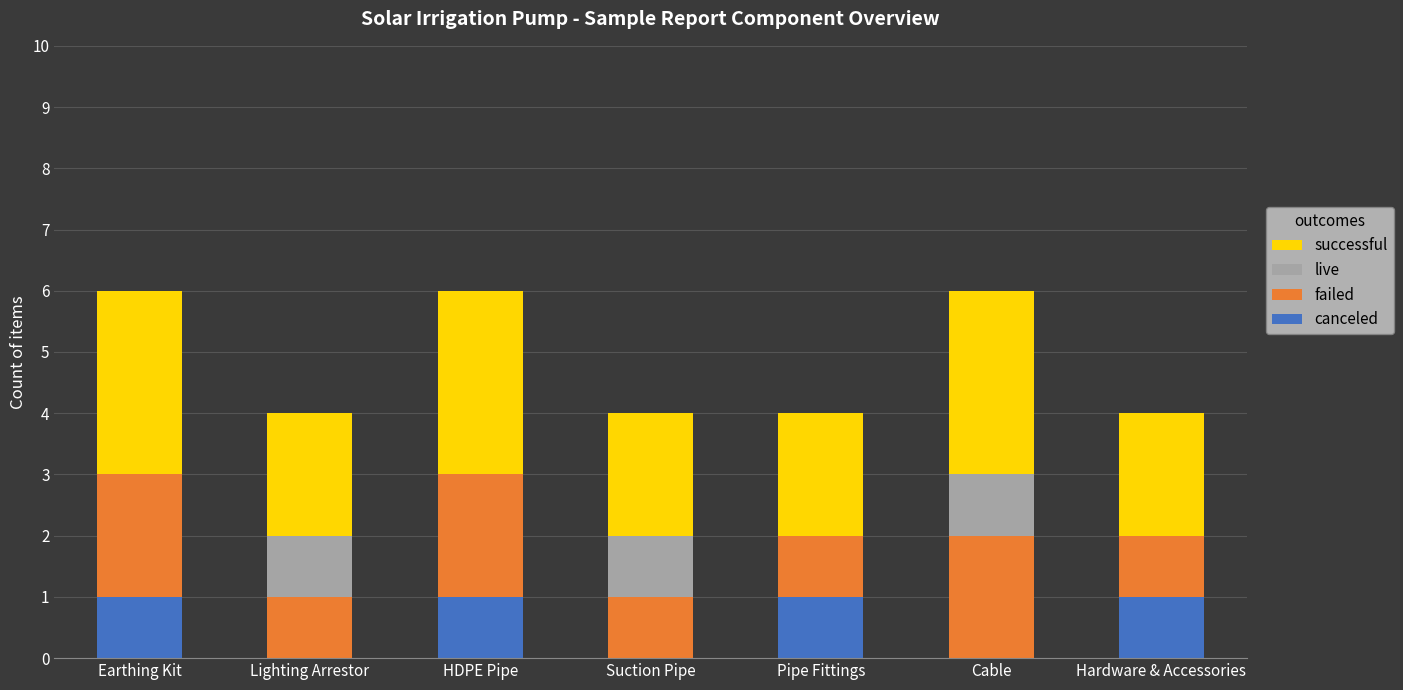

What is the total value across all series at Suction Pipe?

4